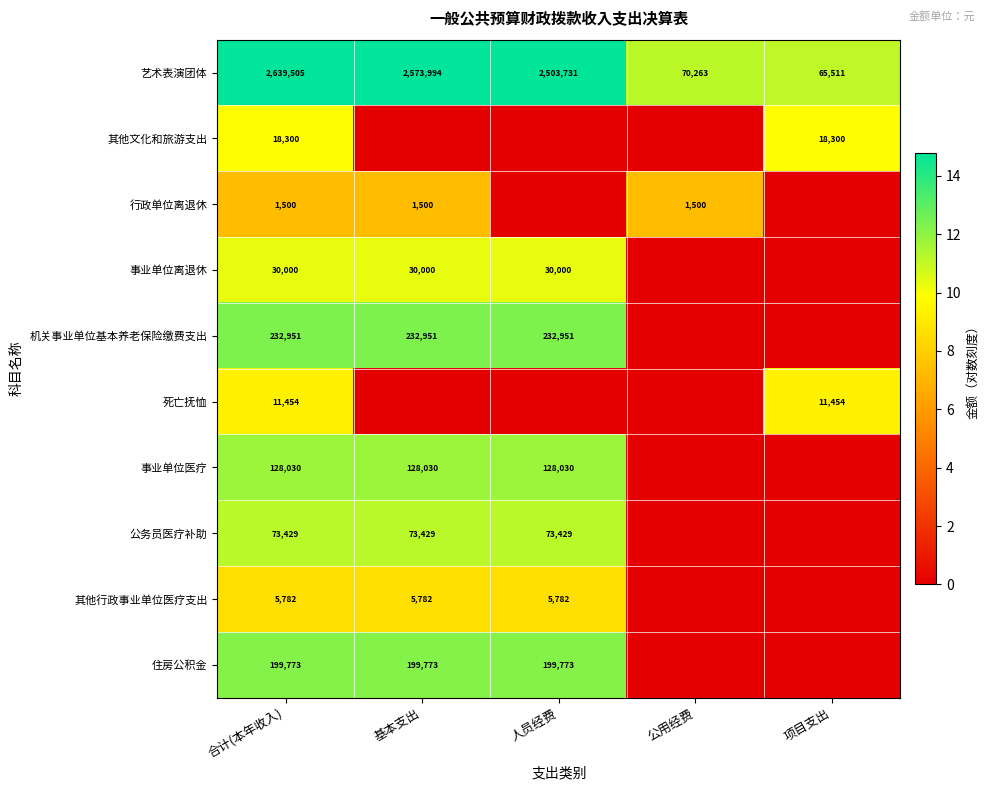

Is the value of 死亡抚恤 at 项目支出 greater than the value of 事业单位医疗 at 合计(本年收入)?

No